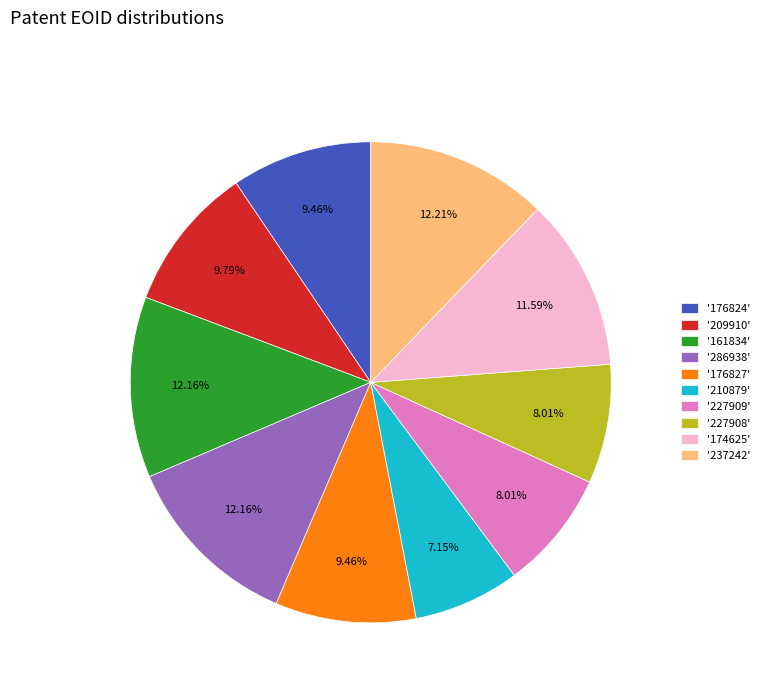

Count the number of slices in the pie.

10